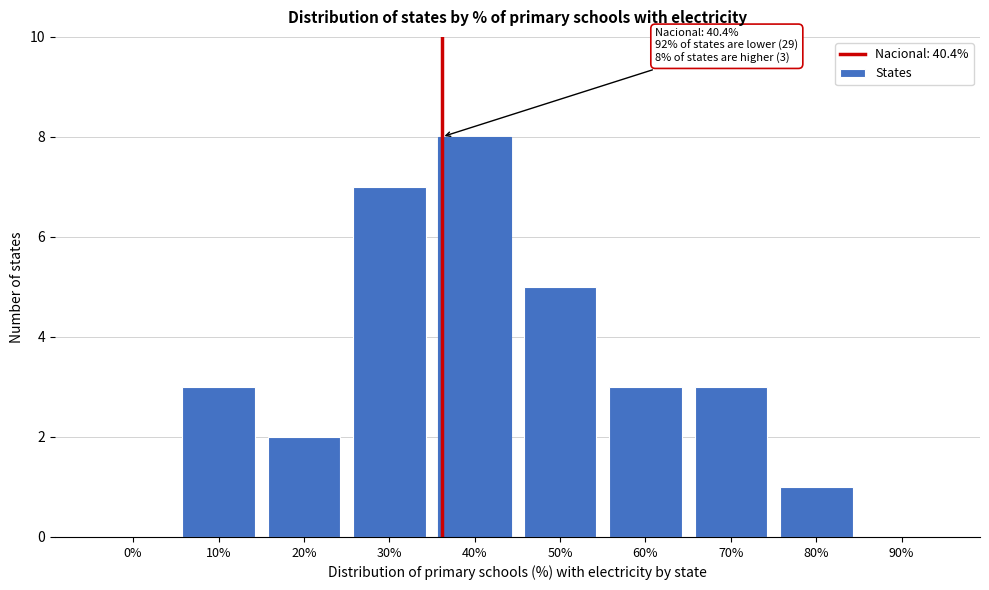

Reading left to right, extract all data points from this chart.

0%=0	10%=3	20%=2	30%=7	40%=8	50%=5	60%=3	70%=3	80%=1	90%=0